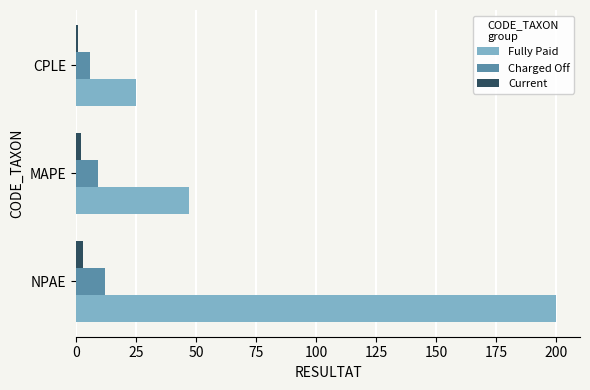

Is the value of Charged Off at NPAE greater than the value of Current at NPAE?

Yes